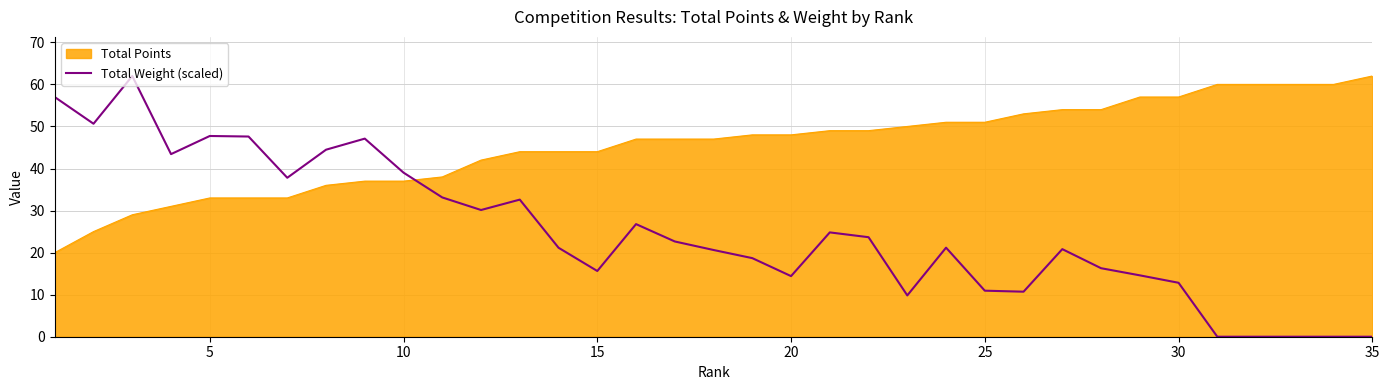

True or false: Total Points has a value of 37.0 at 10.

True